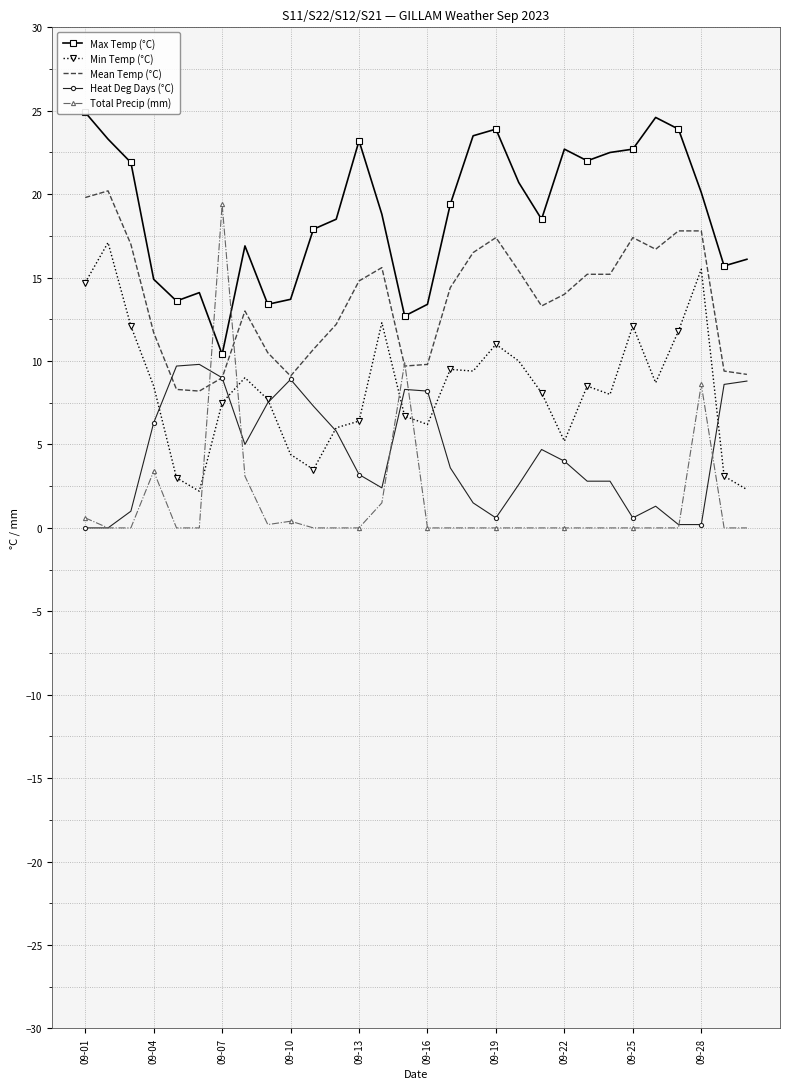

What is the difference between the second highest and second lowest values in the Min Temp (°C) series?

13.2